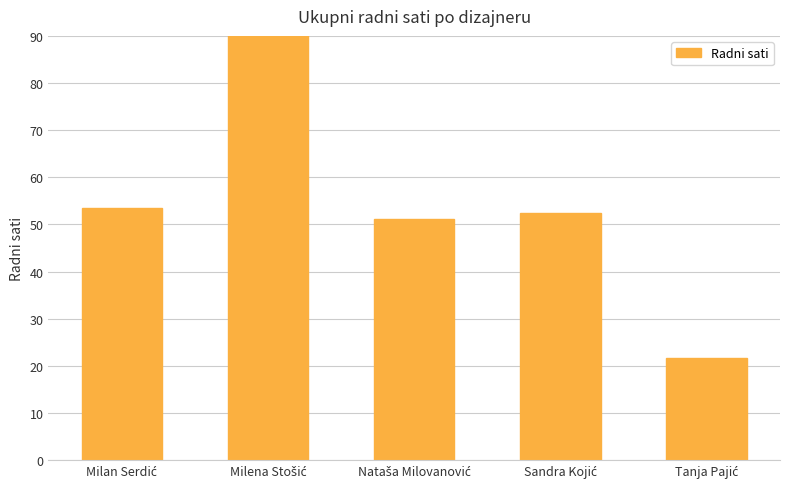

What is the difference between the maximum and minimum values?

117.8